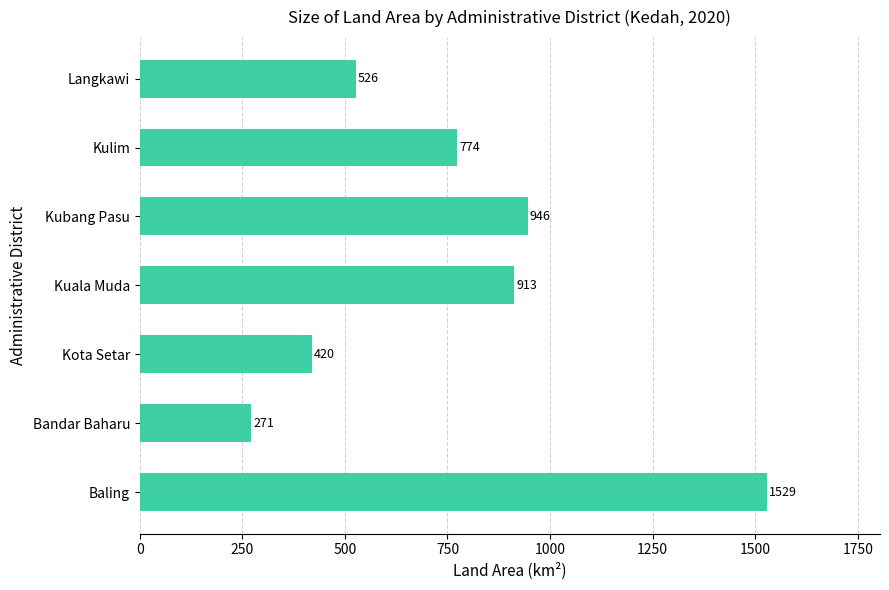

Reading bottom to top, list all the values displayed in this chart.

1529	271	420	913	946	774	526